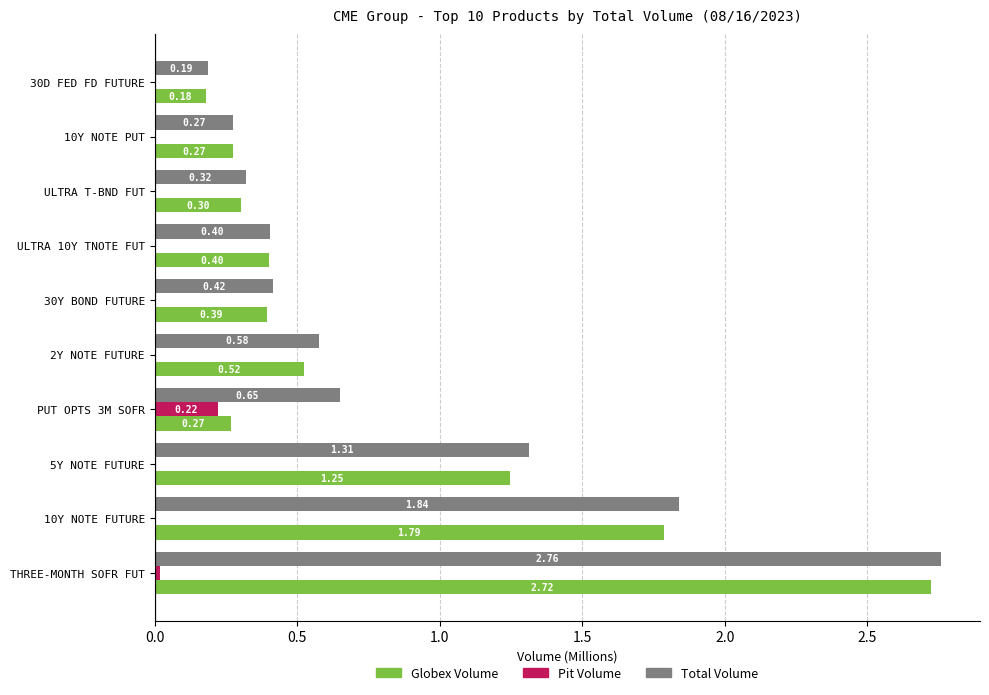

Which category has the highest value across all series?

THREE-MONTH SOFR FUT